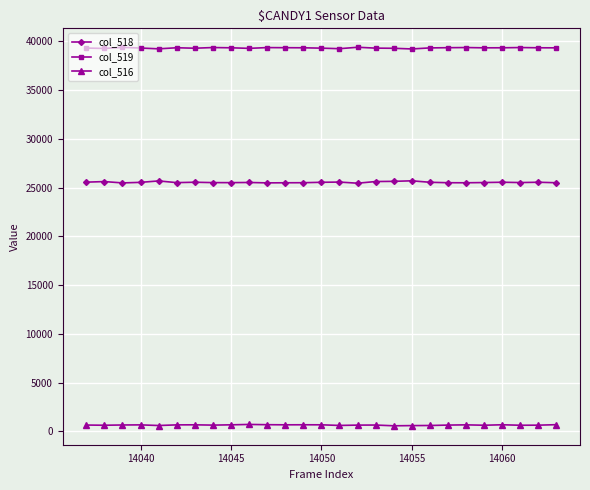

True or false: col_519 and col_518 intersect in this chart.

False